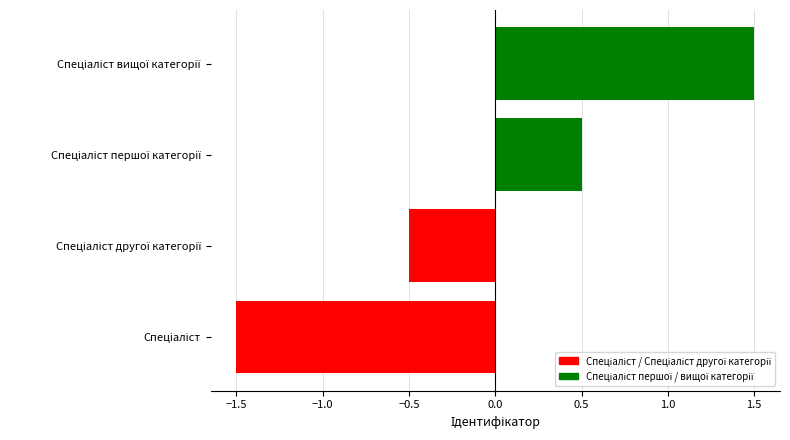

How many distinct data groups are displayed?

1